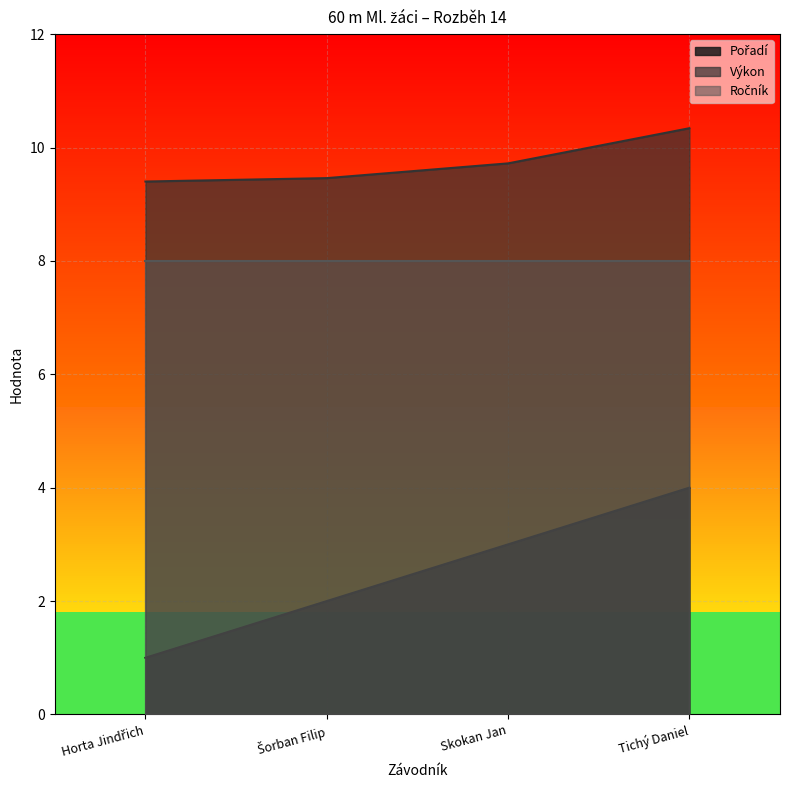

At which label does Výkon reach its peak?

Tichý Daniel